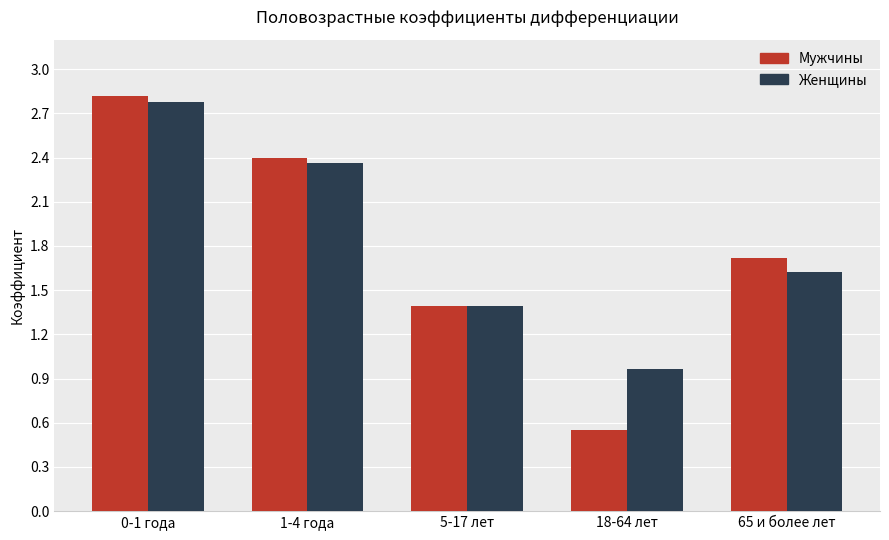

What is the maximum value shown in the chart?

2.8